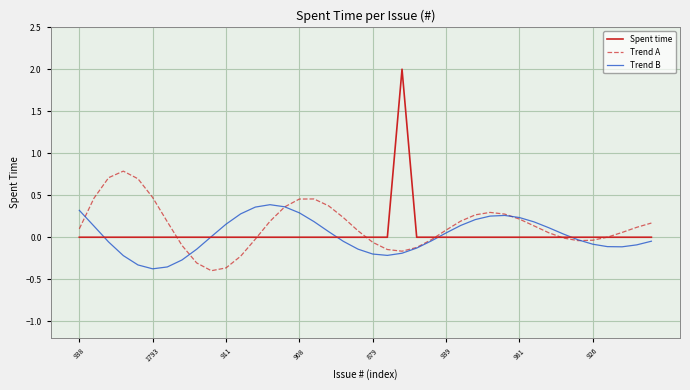

How many lines are shown in the chart?

3